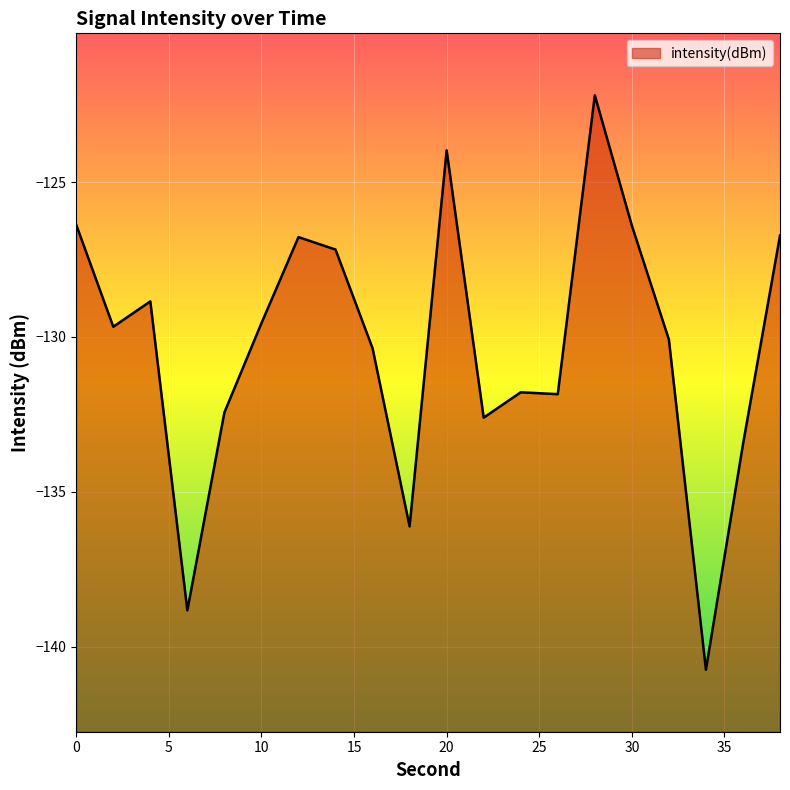

How many values are below -129?

12